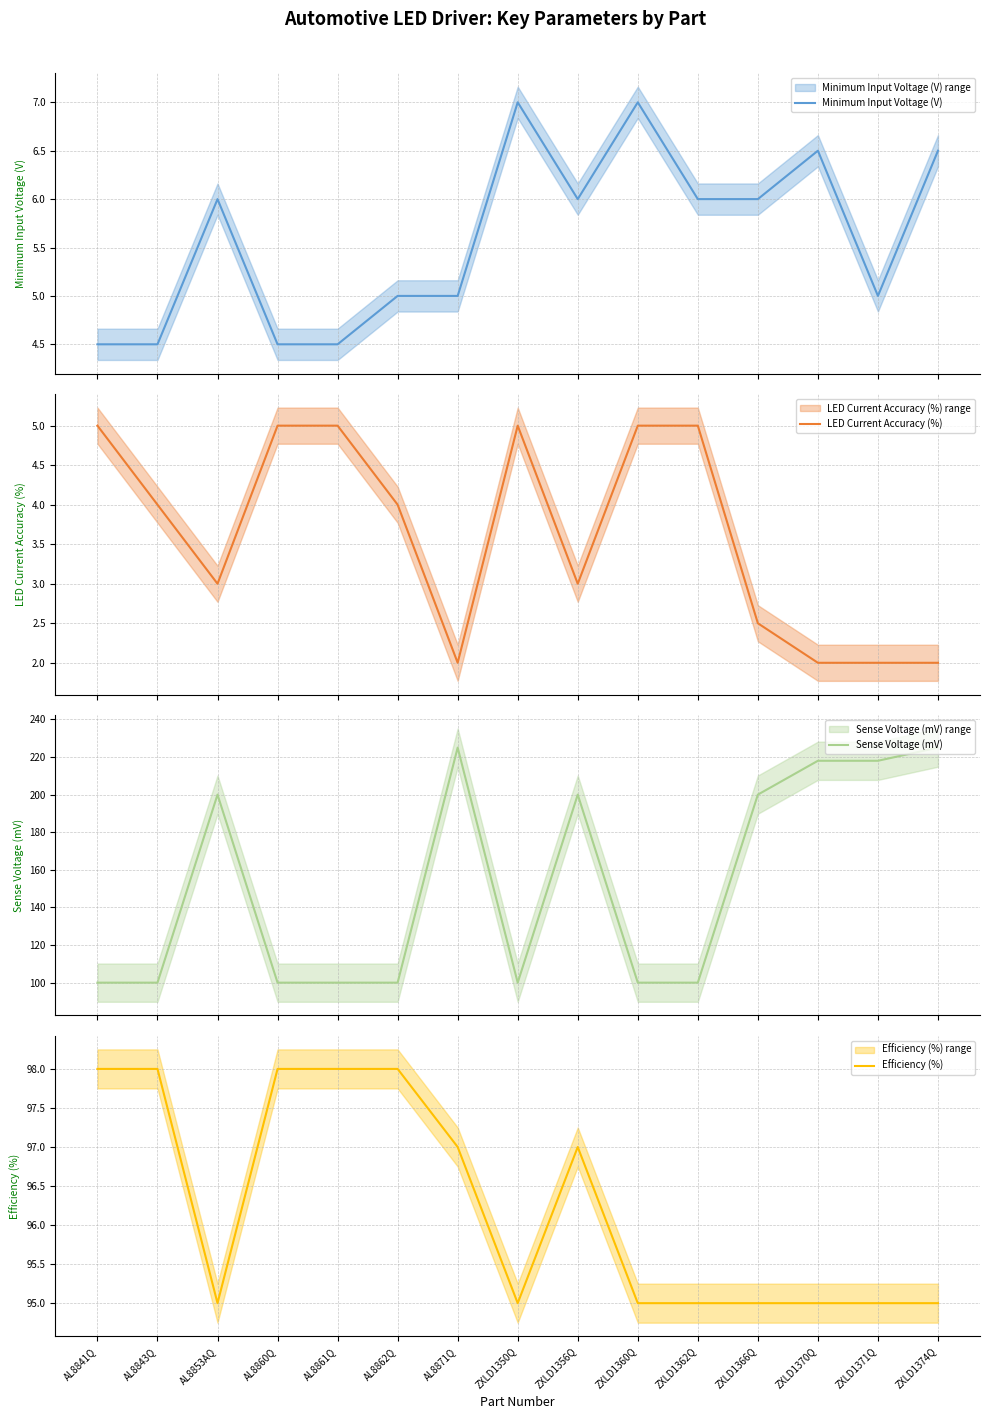

True or false: LED Current Accuracy (%) has a value of 5.2 at ZXLD1356Q.

False